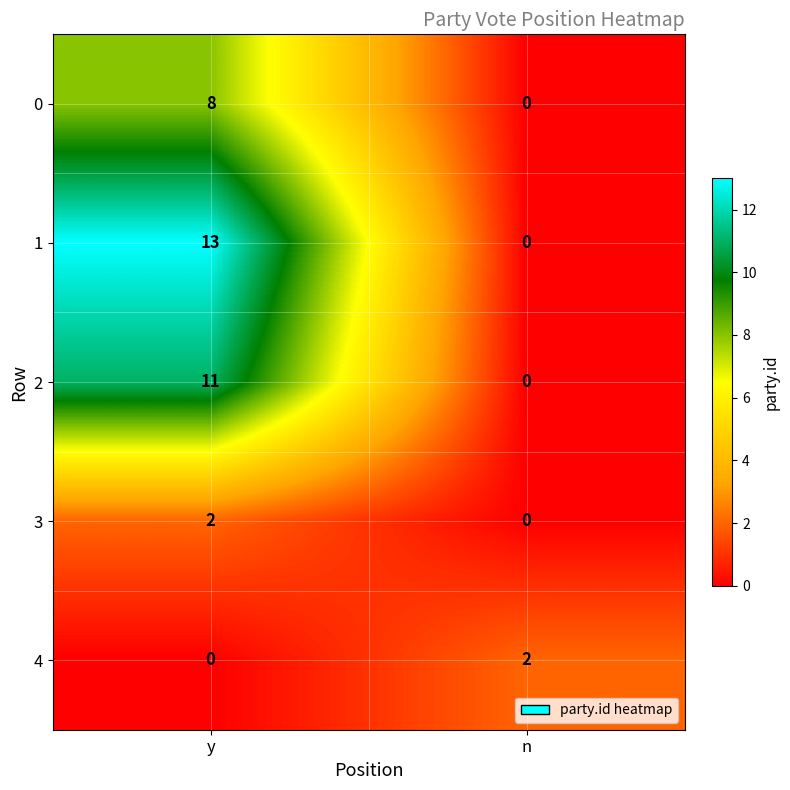

What value does the 2 series have at y?

11